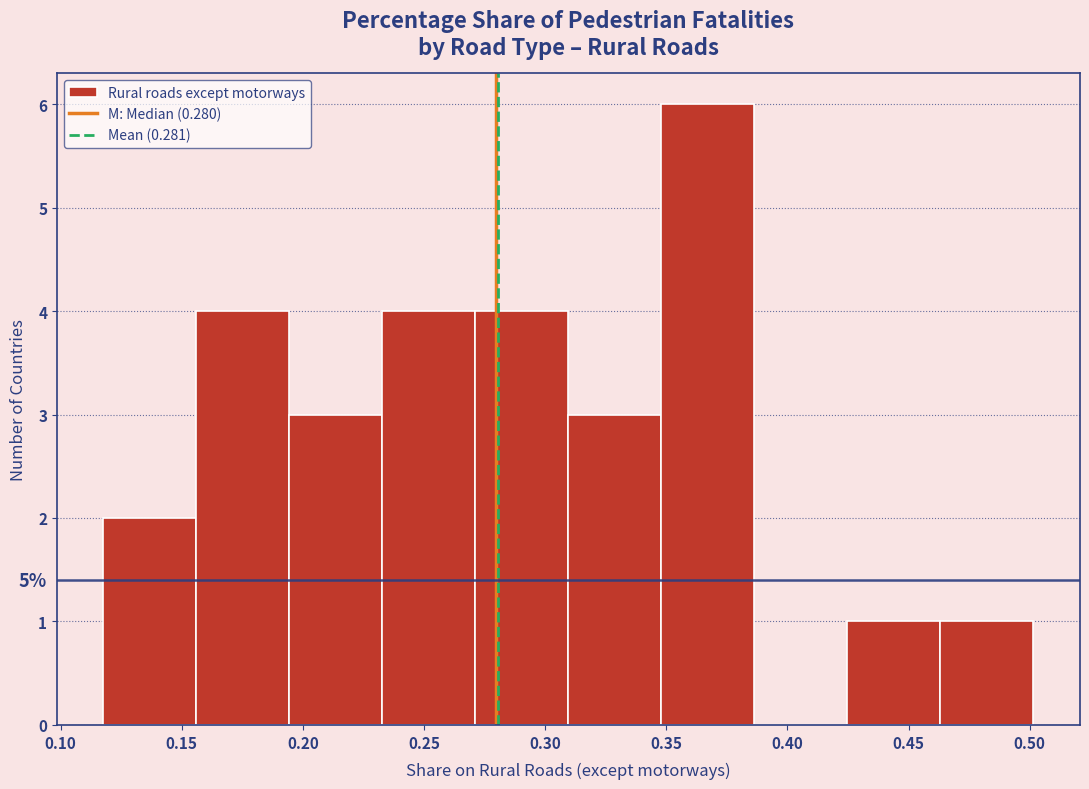

Which range on the x-axis has the tallest bar?

0.350 to 0.385